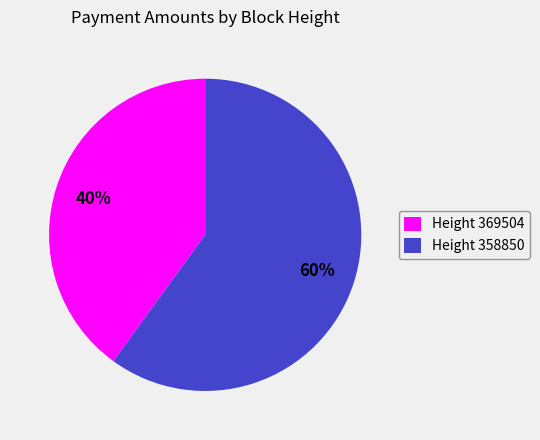

What percentage is the Height 358850 slice, to the nearest percent?

60%